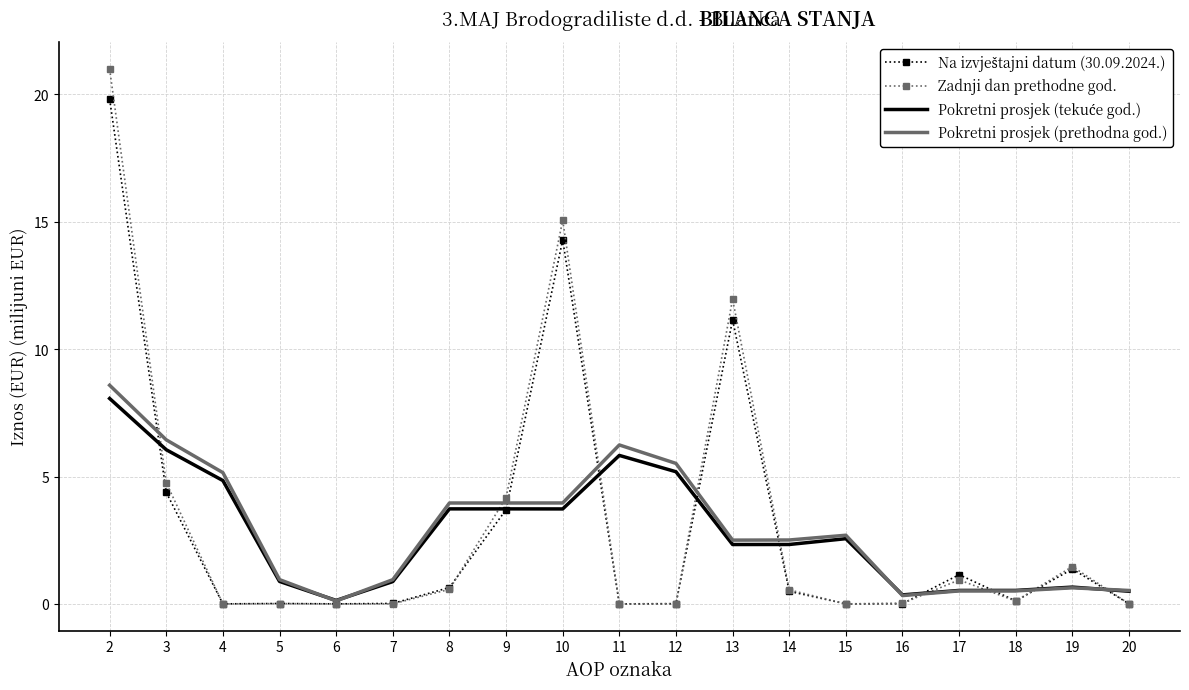

What is the total value across all series at 17?

3.1